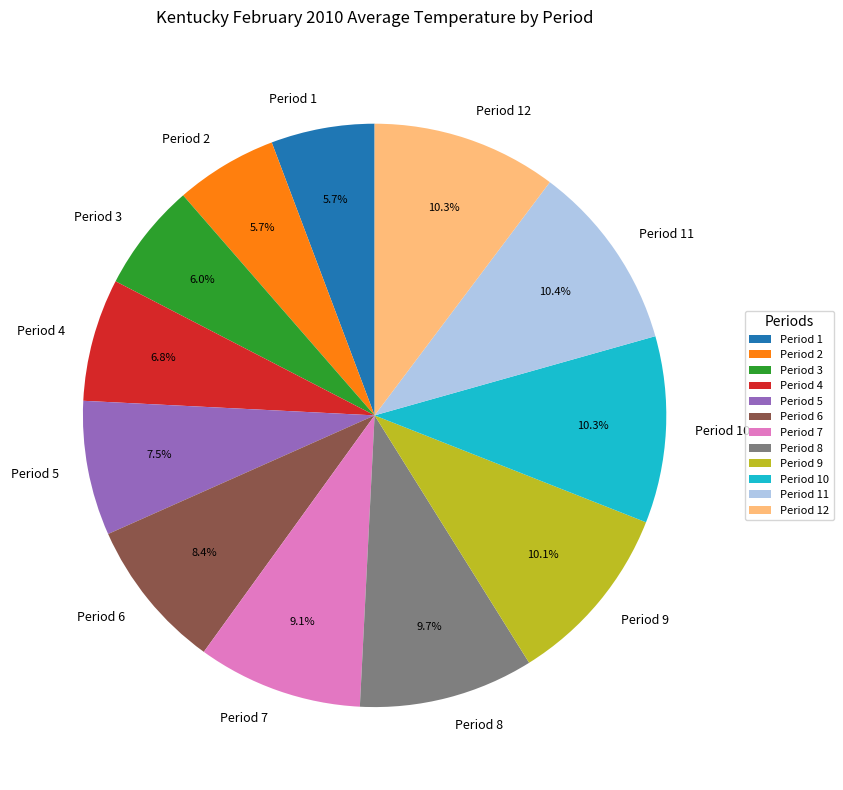

Which has a higher value, Period 4 or Period 5?

Period 5